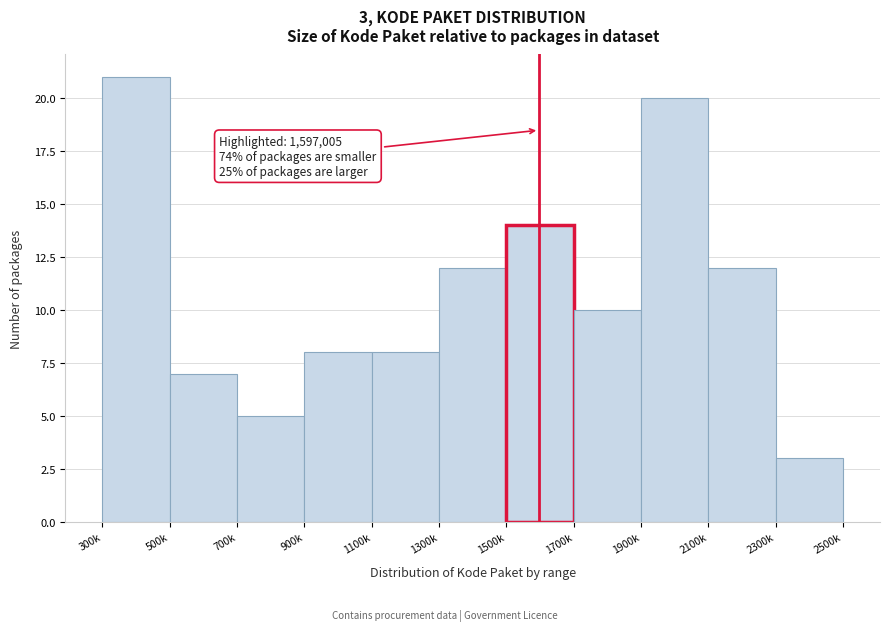

Reading left to right, extract all data points from this chart.

300k=21	500k=7	700k=5	900k=8	1100k=8	1300k=12	1500k=14	1700k=10	1900k=20	2100k=12	2300k=3